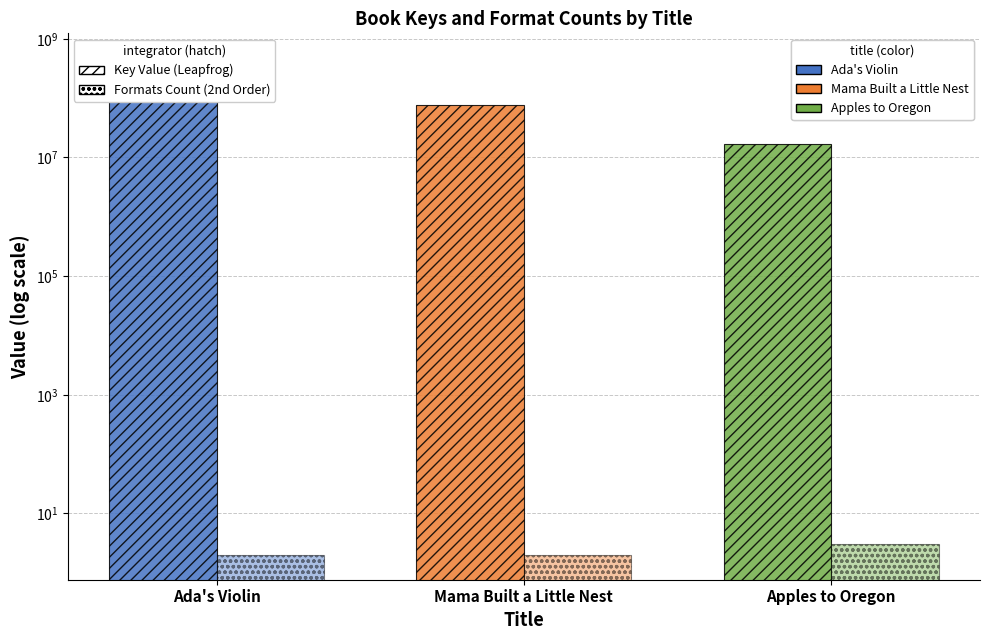

Rank the series at Ada's Violin from lowest to highest value.

Formats Count (2nd Order), Key (Leapfrog)